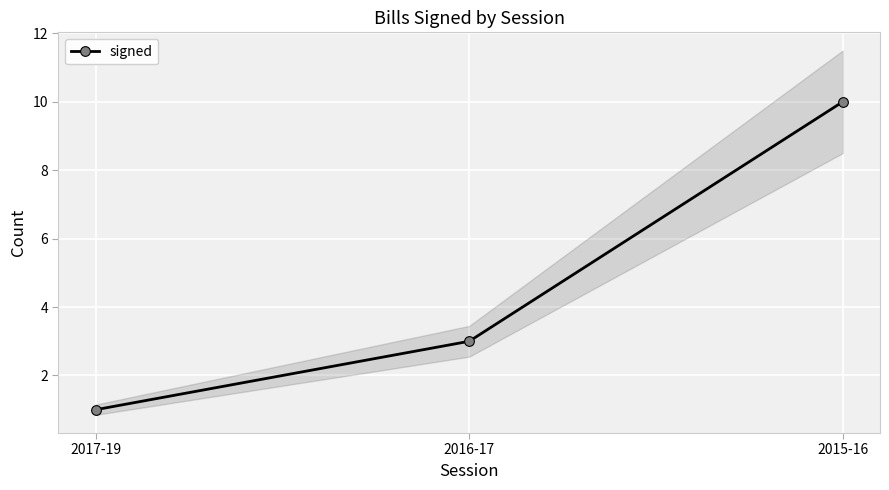

How many data points are less than 3?

1